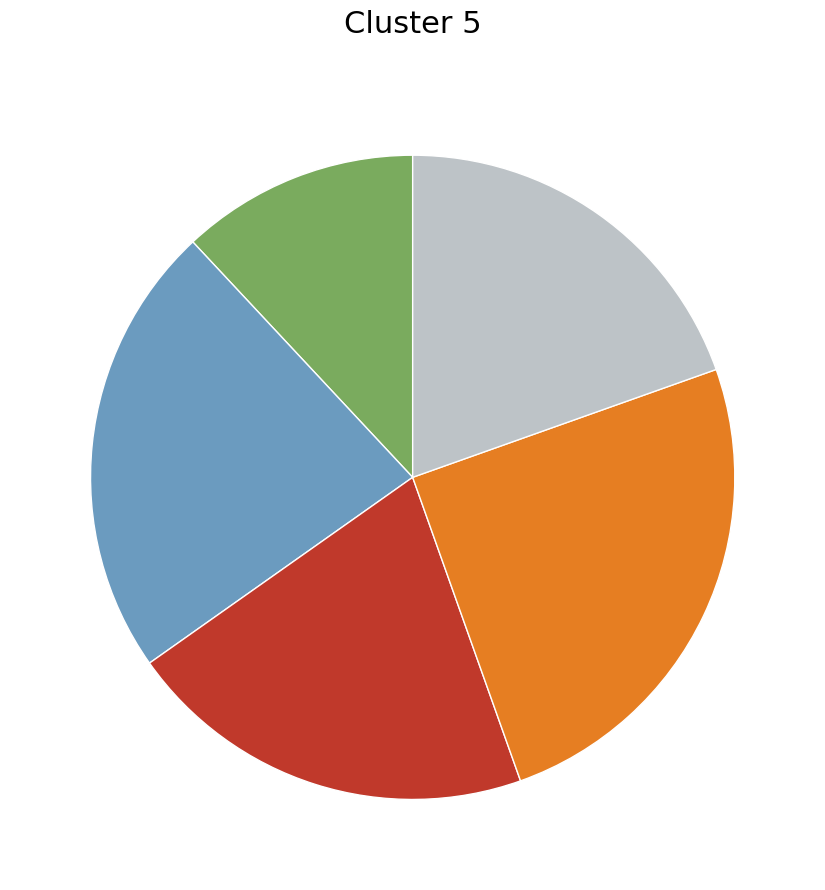

Is there a majority slice in this chart?

No